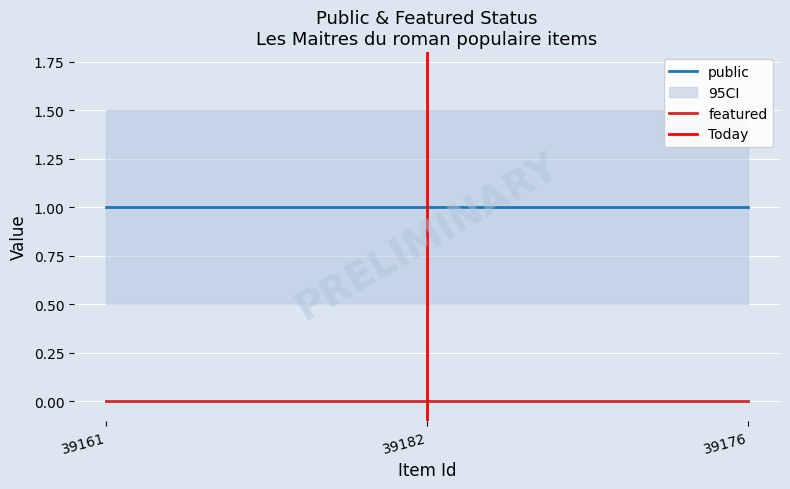

How many lines are shown in the chart?

2